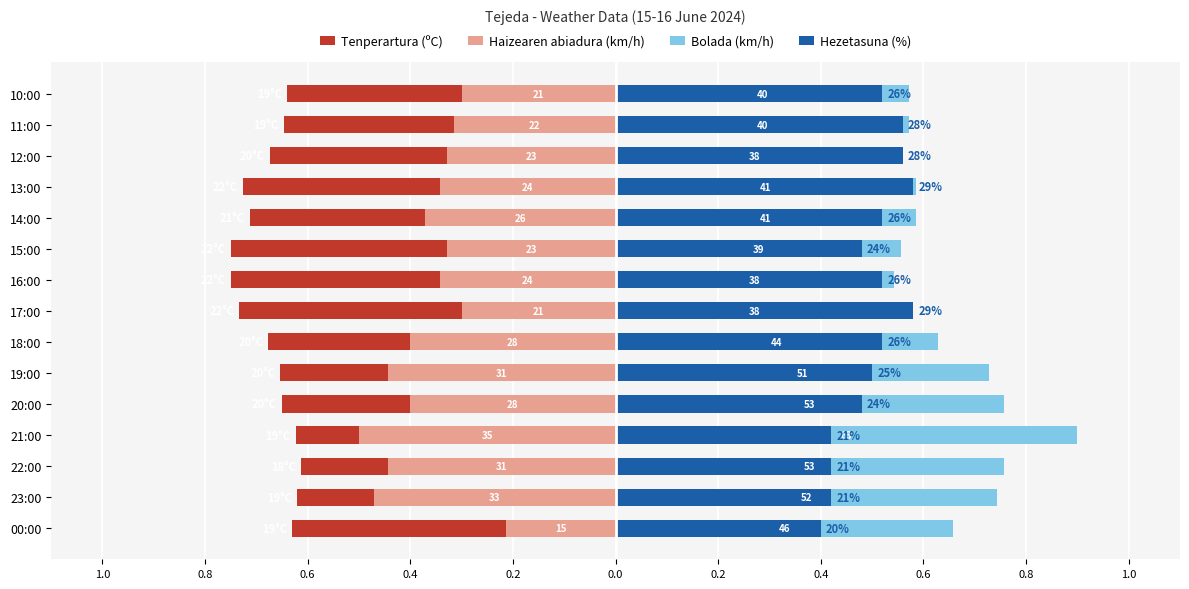

Is it true that Tenperartura (ºC) equals -0.4 at 19:00?

False